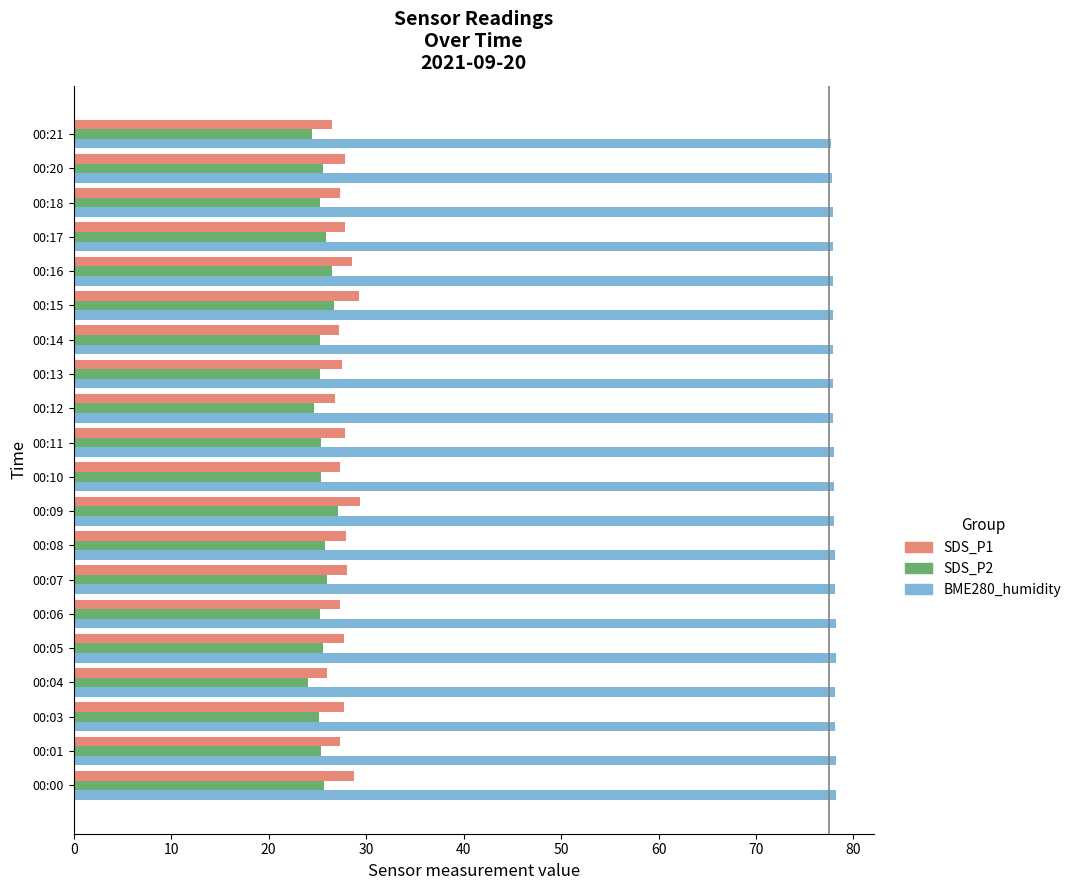

What is the sum of the SDS_P1 values at 00:07 and 00:00?

56.8